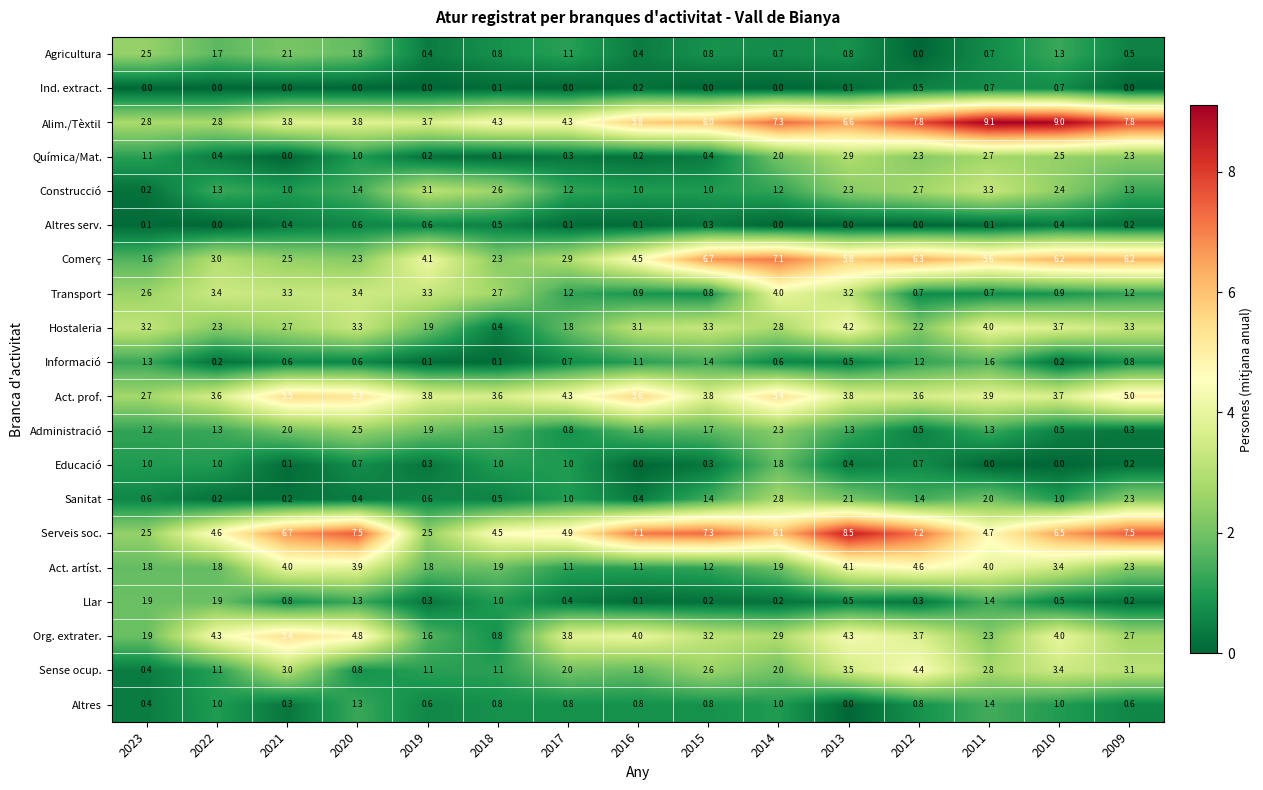

The Serveis soc. series shows 3.1 at 2018. True or false?

False